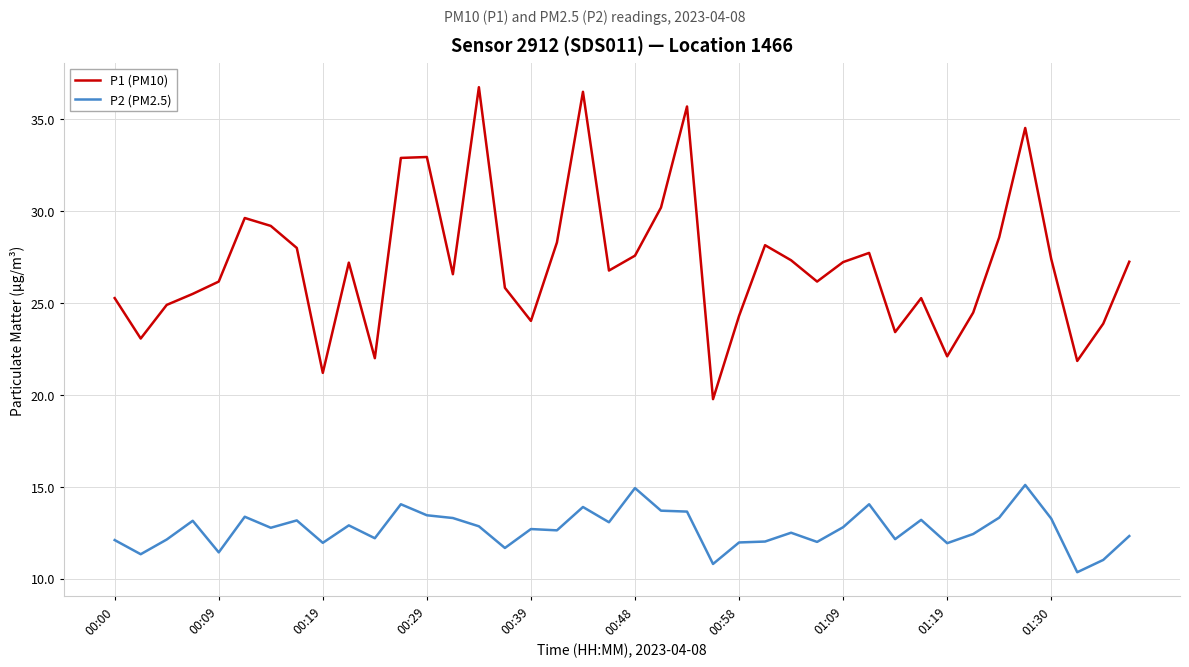

What is the difference between the maximum and minimum values in the P1 (PM10) series?

17.0